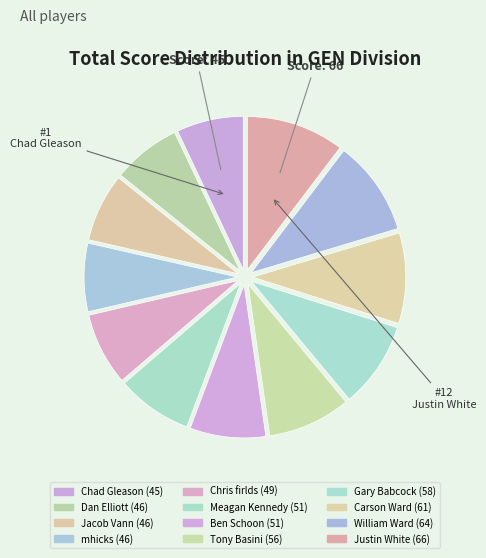

Approximately how many times larger is the value at Justin White compared to Carson Ward?

1.1